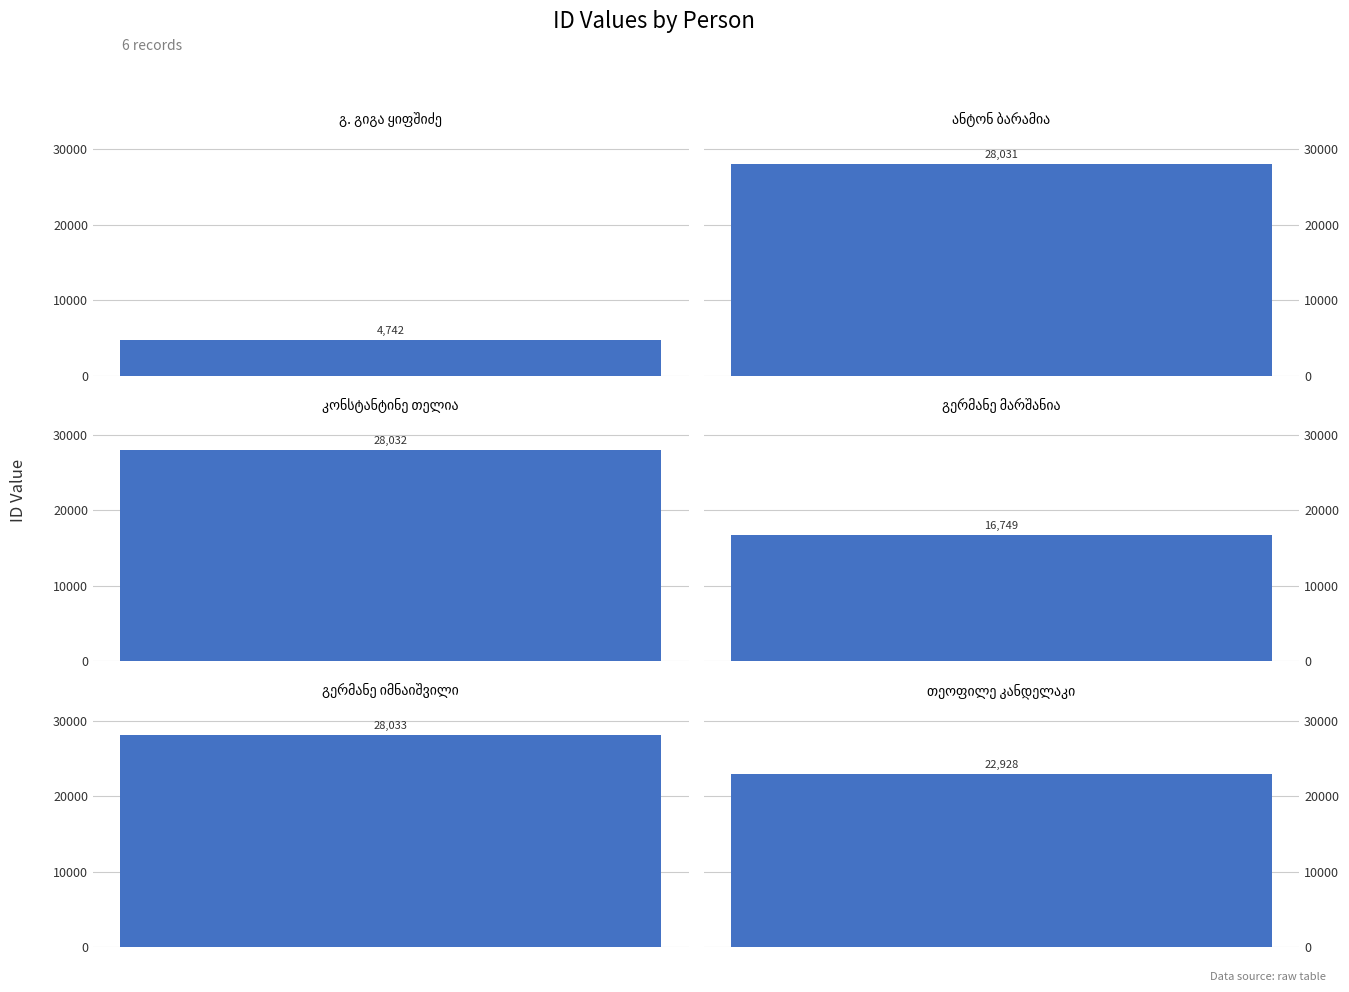

How many distinct data groups are displayed?

1